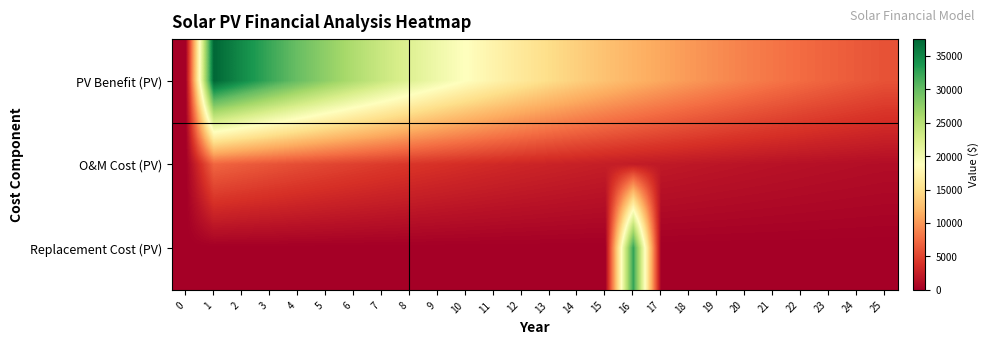

What is the difference between the highest and lowest values at 8?

21877.3